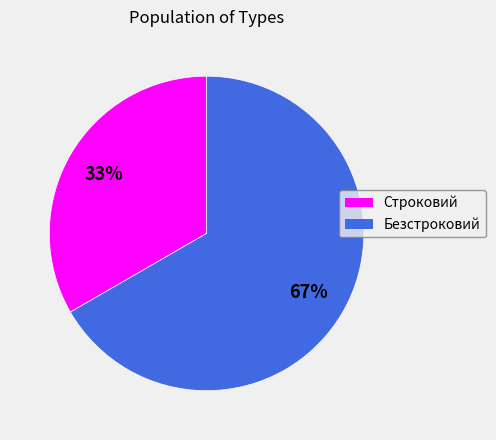

How many slices are in this pie chart?

2